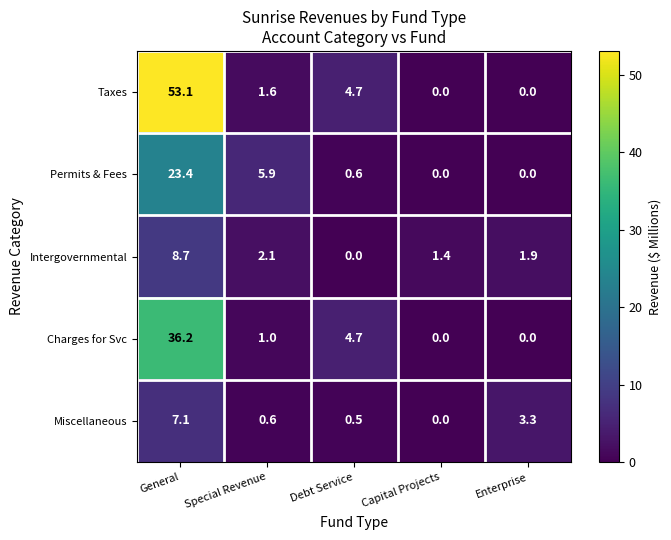

Where does the Taxes series first go above 1?

General